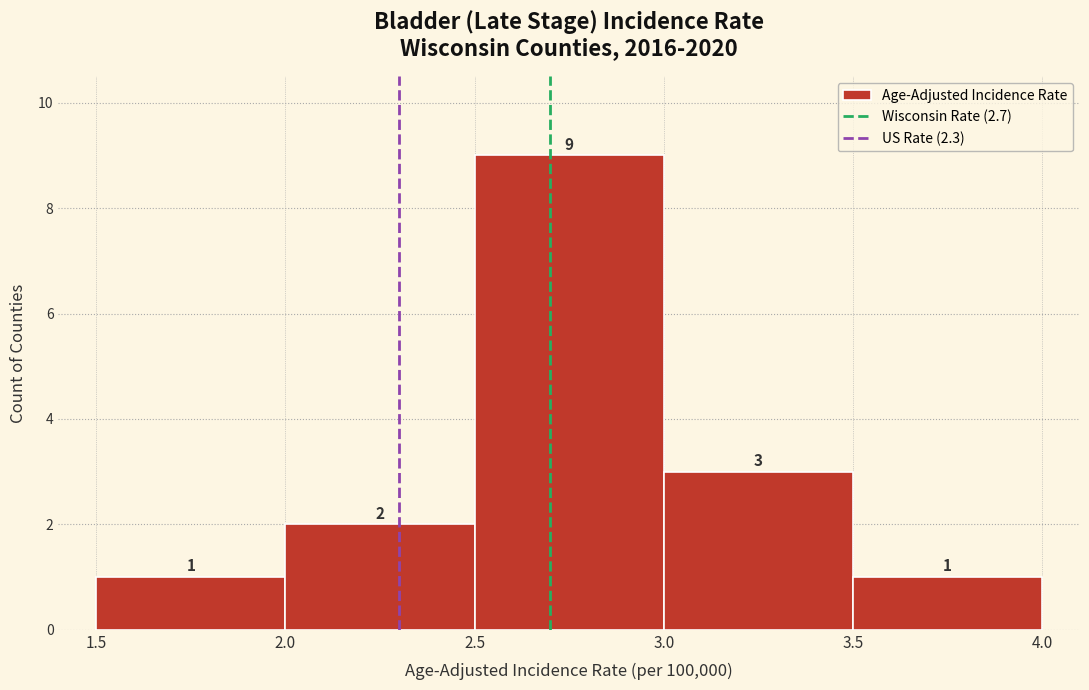

Reading left to right, transcribe this chart: for each bar, give the range it covers on the x-axis and its height.

1.5 to 2.0: 1
2.0 to 2.5: 2
2.5 to 3.0: 9
3.0 to 3.5: 3
3.5 to 4.0: 1